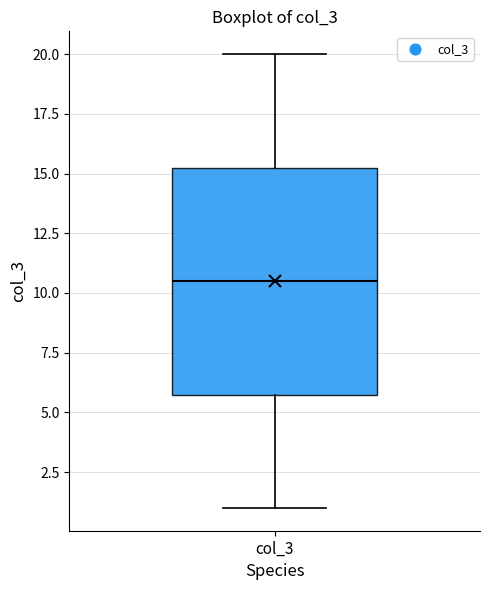

Transcribe this box plot: give where the median line is, the range the box spans, and where the two whiskers end, as read against the y-axis. The values are not printed on the chart, so give them approximately, as read against the axis.

median 10.5, box 6.0 to 15.5, whiskers 1.0 to 20.0